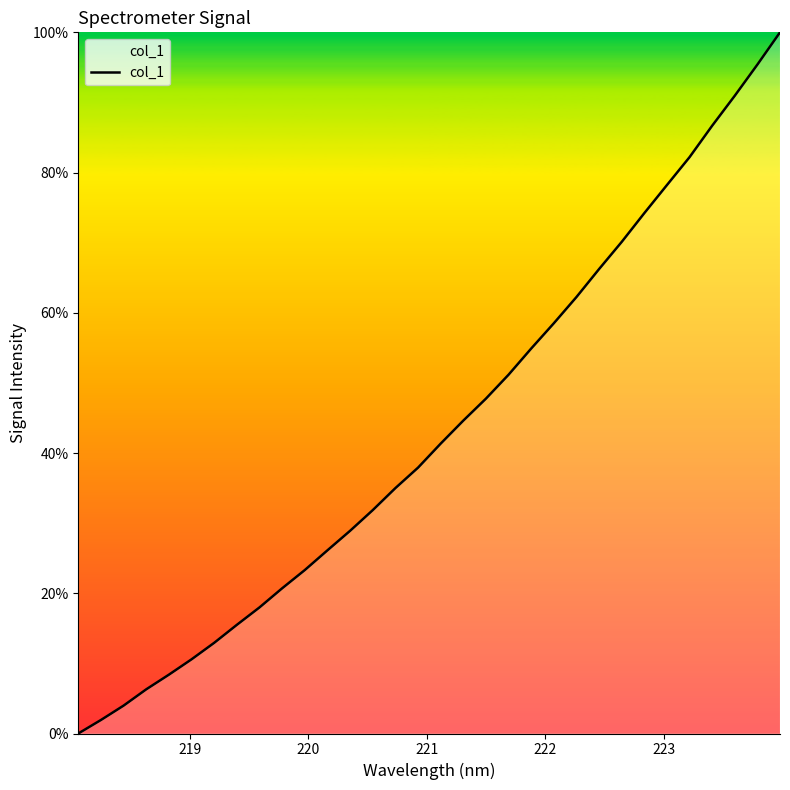

How many distinct data groups are displayed?

1